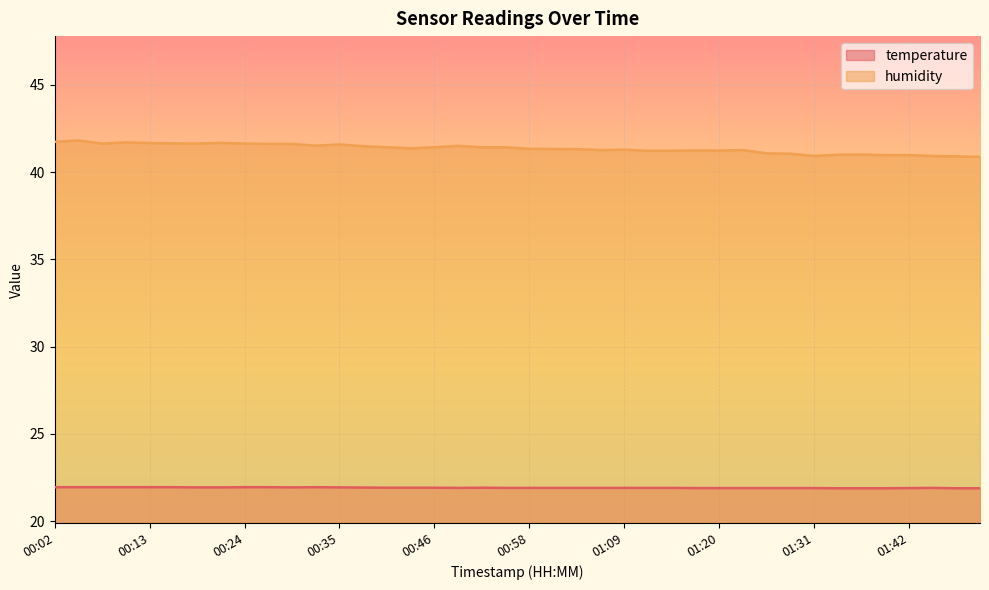

True or false: temperature has a value of 33.2 at 01:17.

False